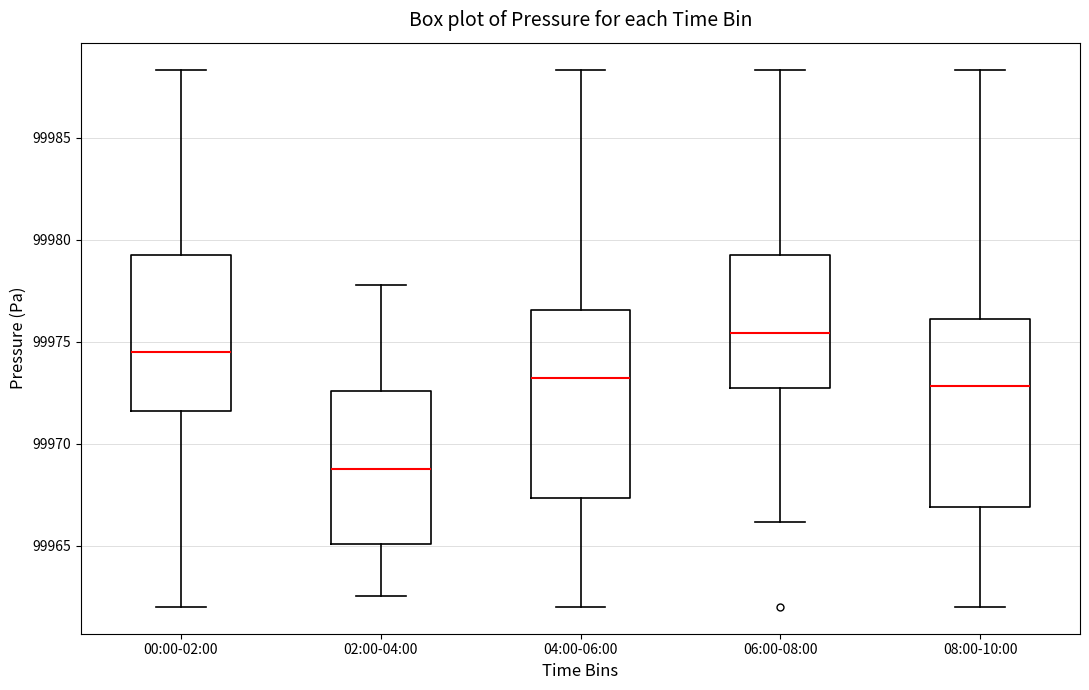

Reading left to right, transcribe this box plot: for each box, give where its median line is, the range the box spans, and where its two whiskers end, as read against the y-axis. The values are not printed on the chart, so give them approximately, as read against the axis.

00:00-02:00: median 99974.5, box 99971.5 to 99979.0, whiskers 99962.0 to 99988.5
02:00-04:00: median 99968.5, box 99965.0 to 99972.5, whiskers 99962.5 to 99978.0
04:00-06:00: median 99973.0, box 99967.5 to 99976.5, whiskers 99962.0 to 99988.5
06:00-08:00: median 99975.5, box 99972.5 to 99979.0, whiskers 99966.0 to 99988.5
08:00-10:00: median 99973.0, box 99967.0 to 99976.0, whiskers 99962.0 to 99988.5